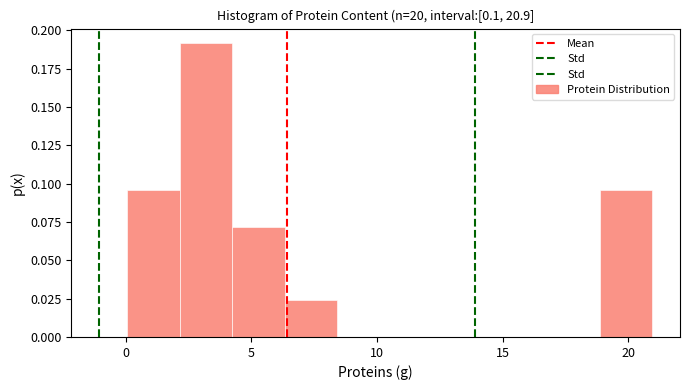

Which range on the x-axis has the tallest bar?

2.0 to 4.0